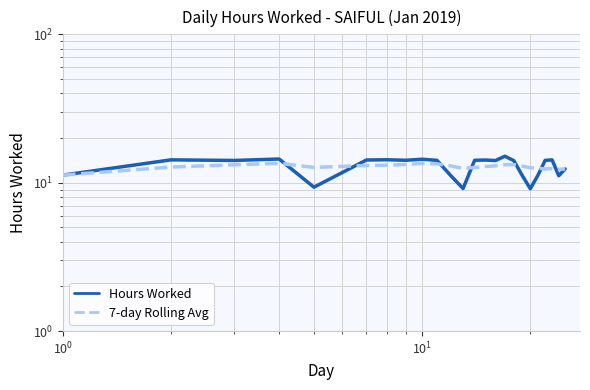

At how many categories does at least one series exceed 9?

24